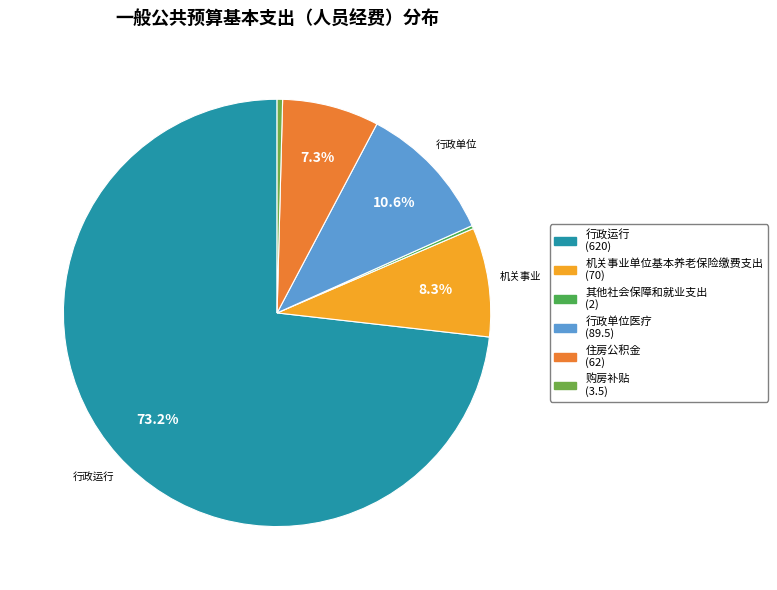

What is the largest slice in the pie chart?

行政运行